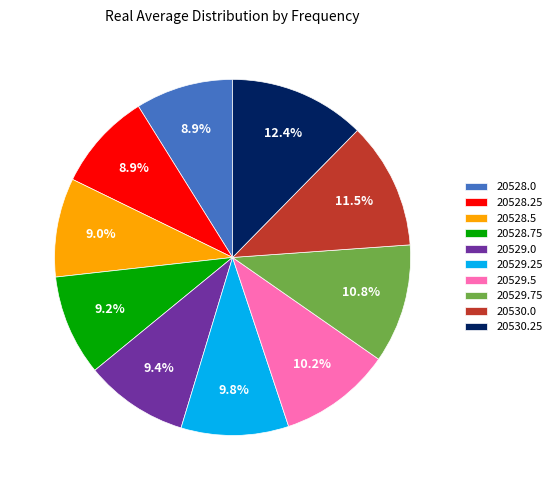

To the nearest percent, what is the combined percentage of 20530.0 and 20529.0?

21%